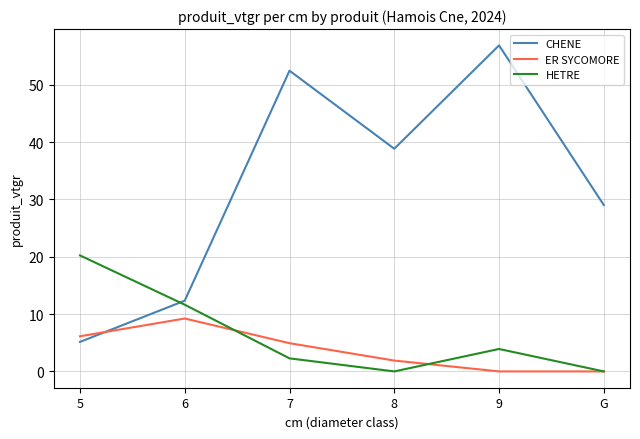

What is the maximum value shown in the chart?

56.9